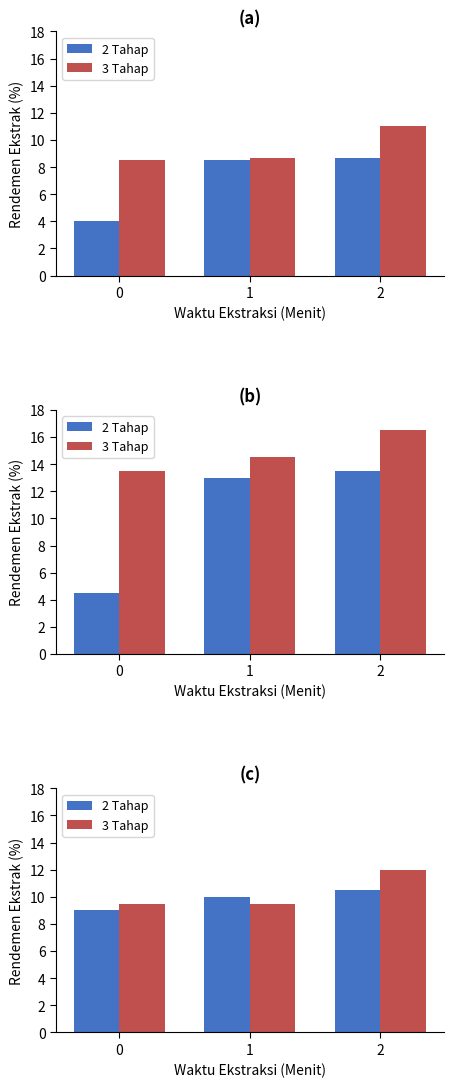

Which has a higher value, 0 or 1?

1